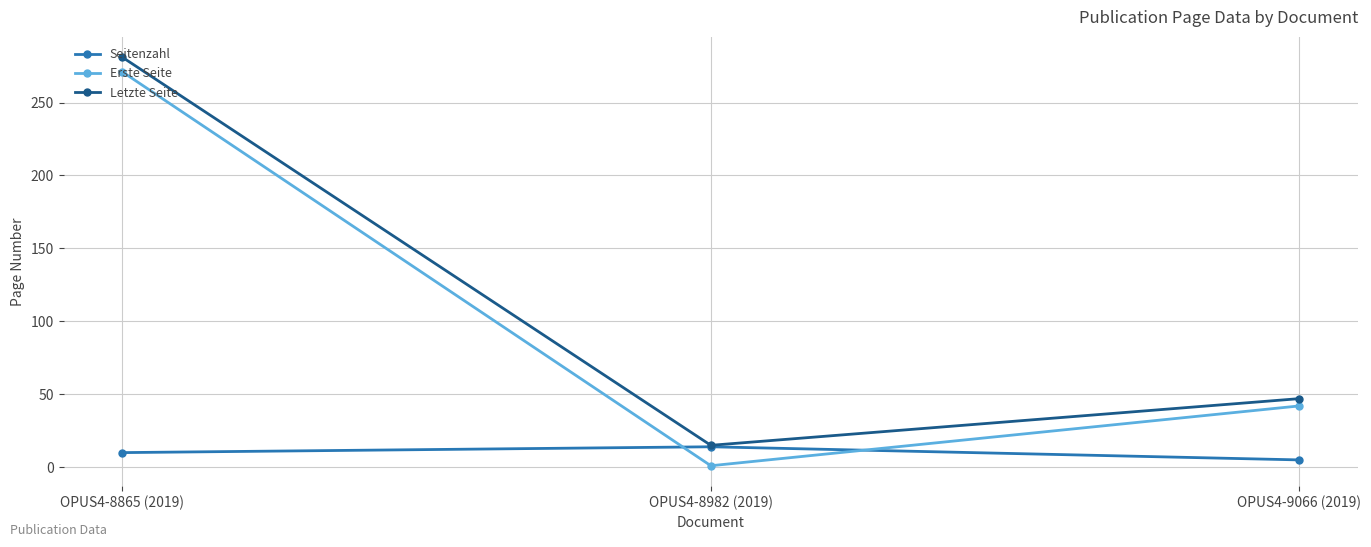

What is the difference between the Erste Seite values at OPUS4-8865 (2019) and OPUS4-9066 (2019)?

229